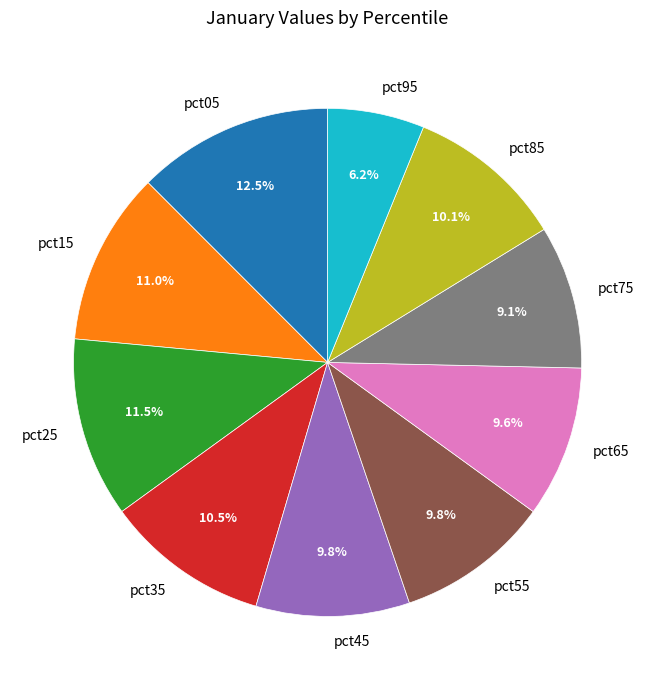

Which slice is the smallest?

pct95